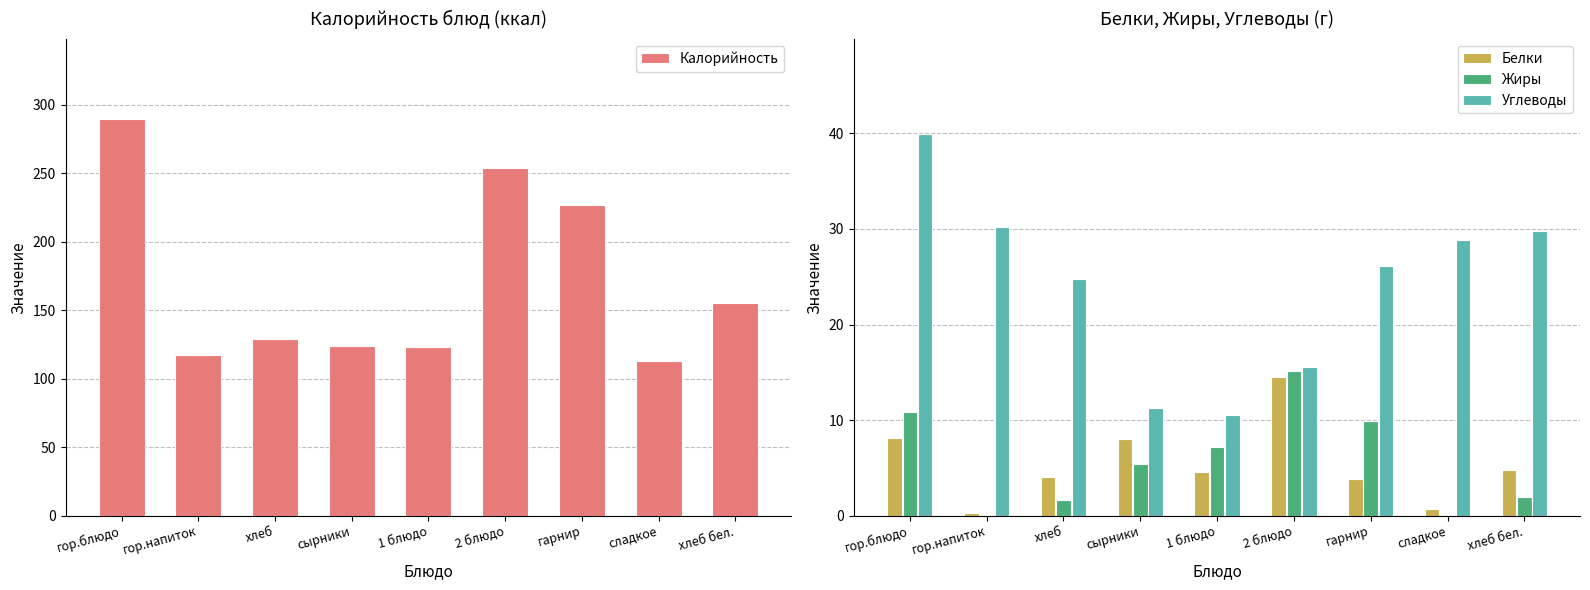

What is the difference between the maximum and minimum values in the Белки series?

14.2